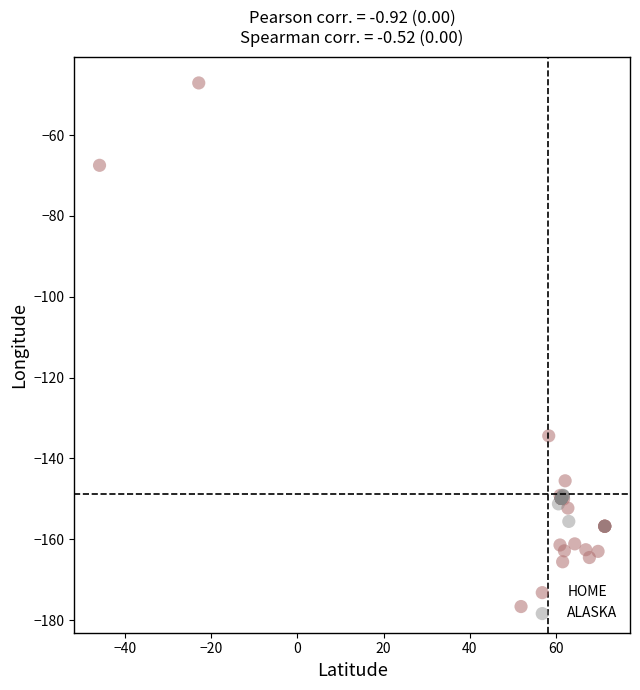

Which series contains the highest Y value?

HOME